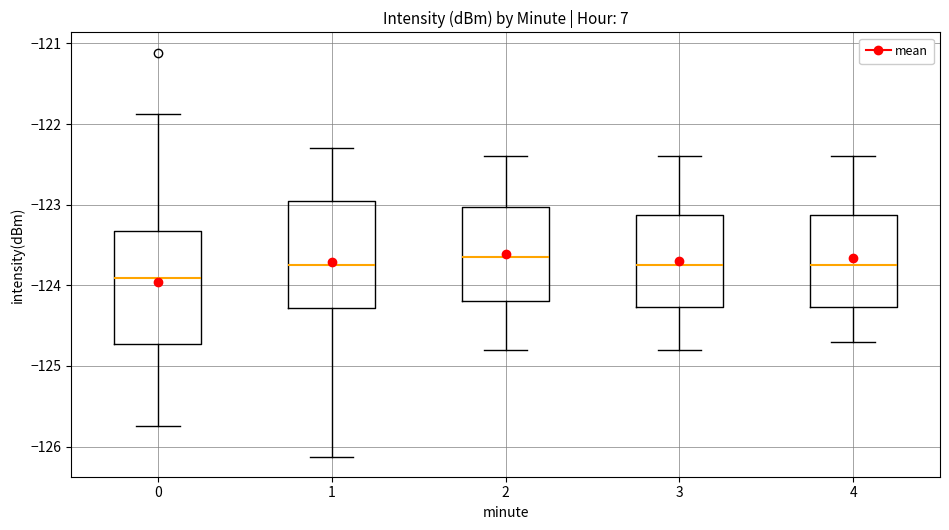

Reading left to right, transcribe this box plot: for each box, give where its median line is, the range the box spans, and where its two whiskers end, as read against the y-axis. The values are not printed on the chart, so give them approximately, as read against the axis.

0: median -123.9, box -124.7 to -123.3, whiskers -125.7 to -121.9
1: median -123.7, box -124.3 to -122.9, whiskers -126.1 to -122.3
2: median -123.6, box -124.2 to -123.0, whiskers -124.8 to -122.4
3: median -123.7, box -124.3 to -123.1, whiskers -124.8 to -122.4
4: median -123.7, box -124.3 to -123.1, whiskers -124.7 to -122.4